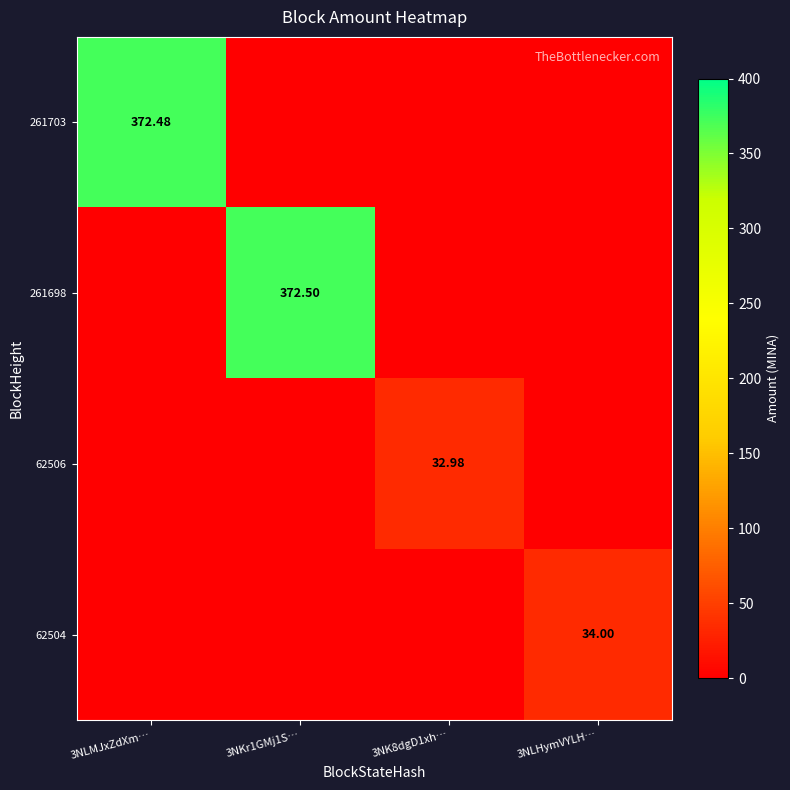

True or false: 261703 has a value of 642.2 at 3NLMJxZdXm….

False